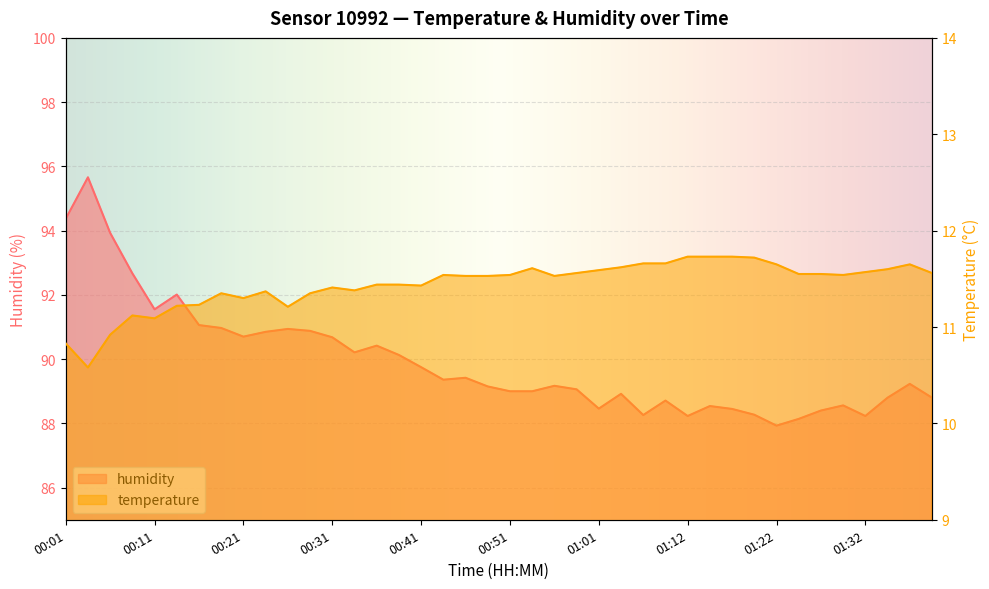

What is the label of the 1st point from the right?

01:39